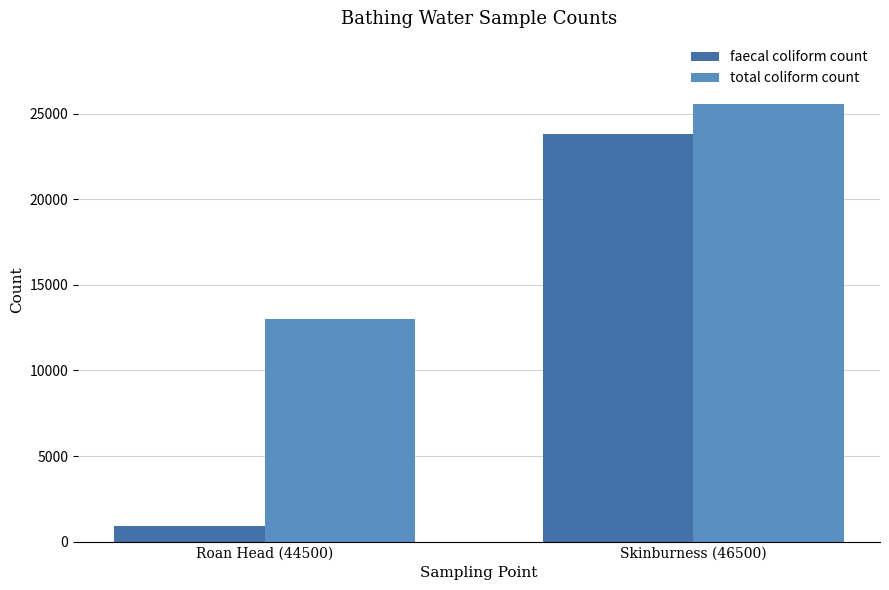

Is it true that total coliform count equals 19734 at Roan Head (44500)?

False